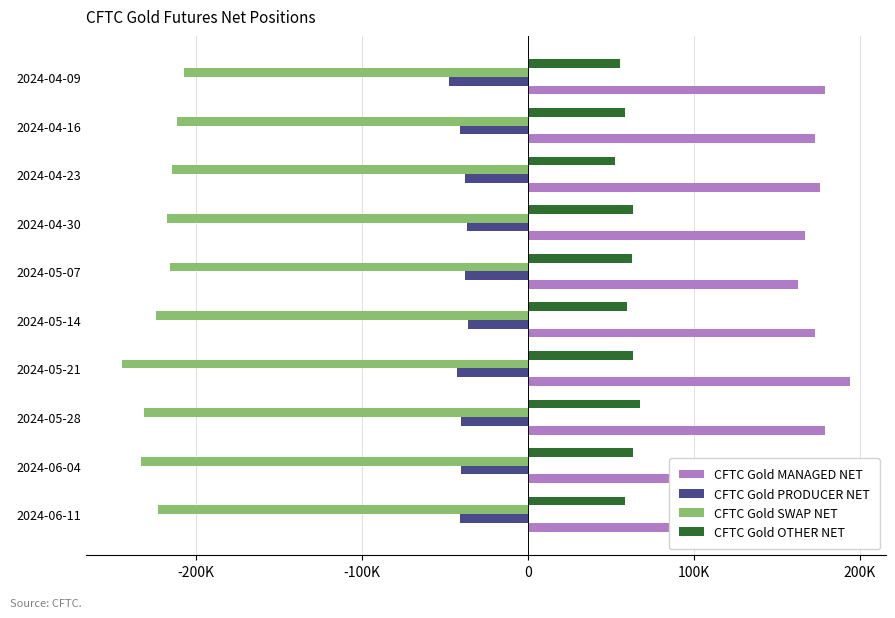

What are all the series names shown in the legend?

CFTC Gold MANAGED NET, CFTC Gold PRODUCER NET, CFTC Gold SWAP NET, CFTC Gold OTHER NET